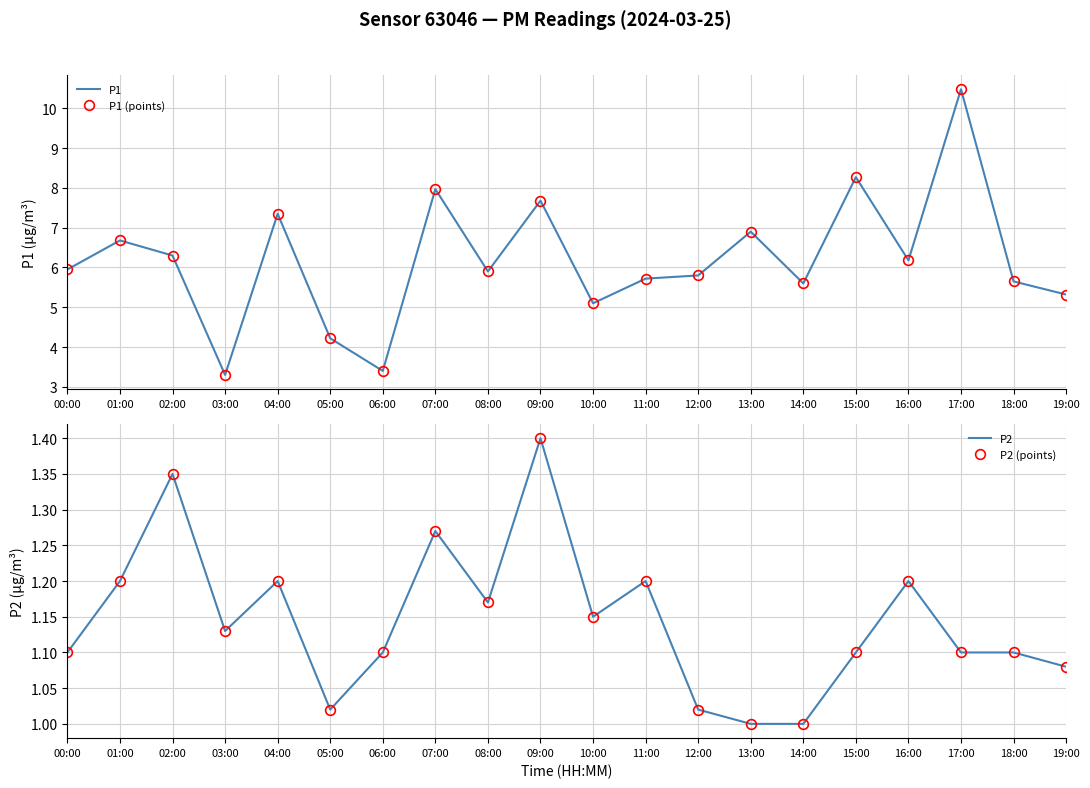

In P2, how many points are higher than both neighbors (excluding endpoints)?

6